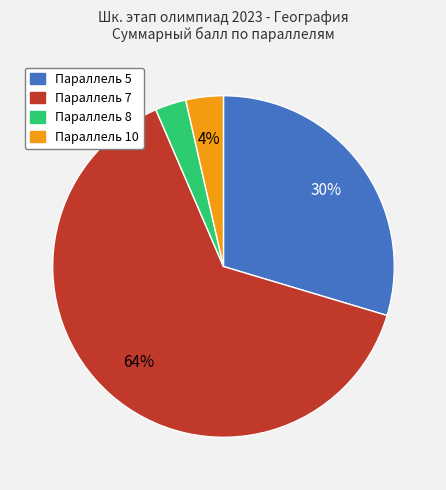

Which has a higher value, Параллель 7 or Параллель 5?

Параллель 7